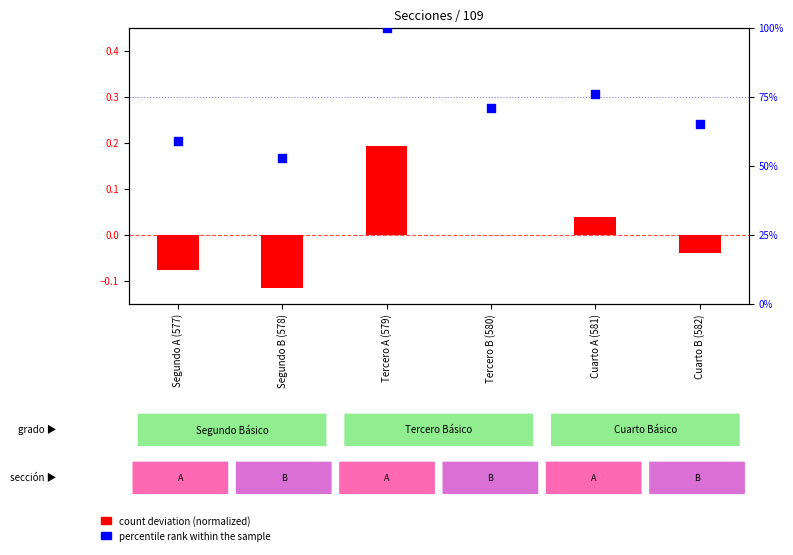

What is the total value across all series at Cuarto A (581)?

76.0